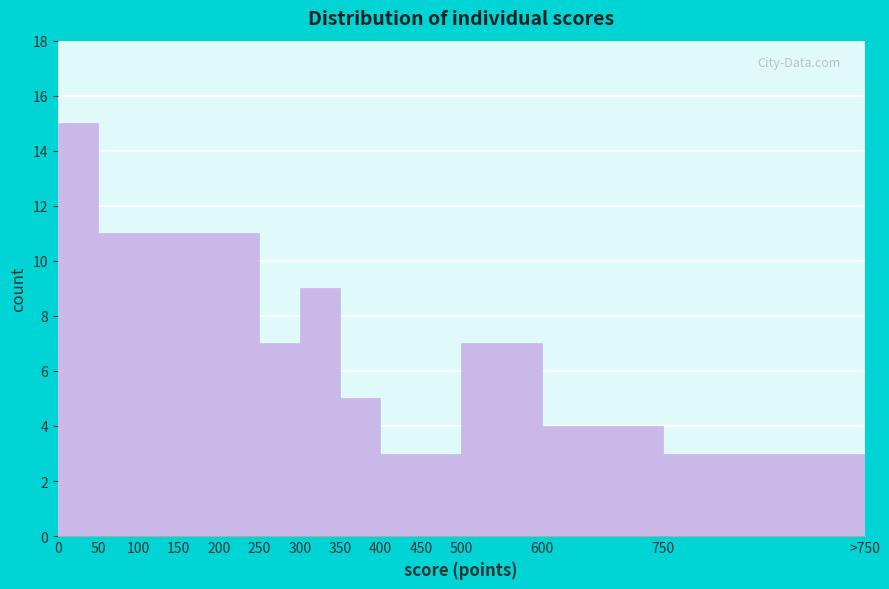

Reading left to right, transcribe all the data shown in this chart.

0=15	50=11	100=11	150=11	200=11	250=7	300=9	350=5	400=3	450=3	500=7	600=4	750=3